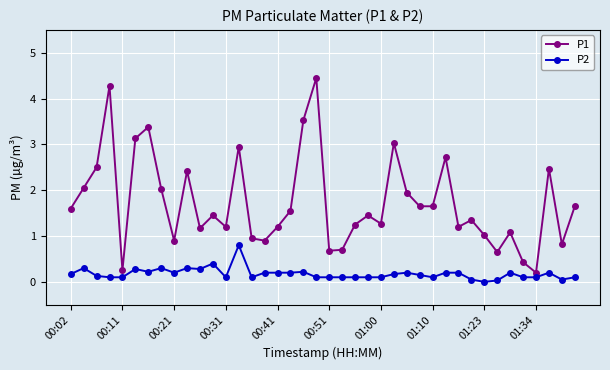

Which series has the largest range (max minus min)?

P1